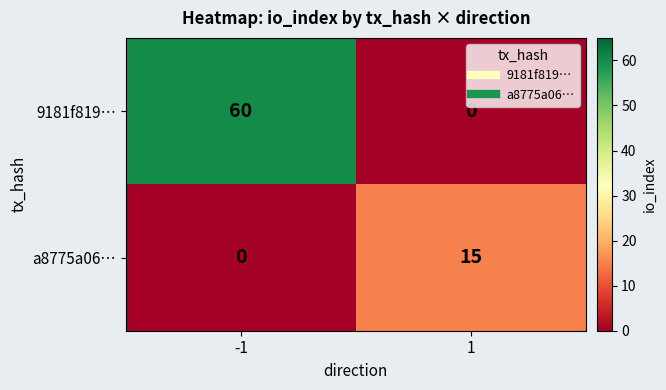

What is the difference between the maximum and minimum values in the 9181f819… series?

60